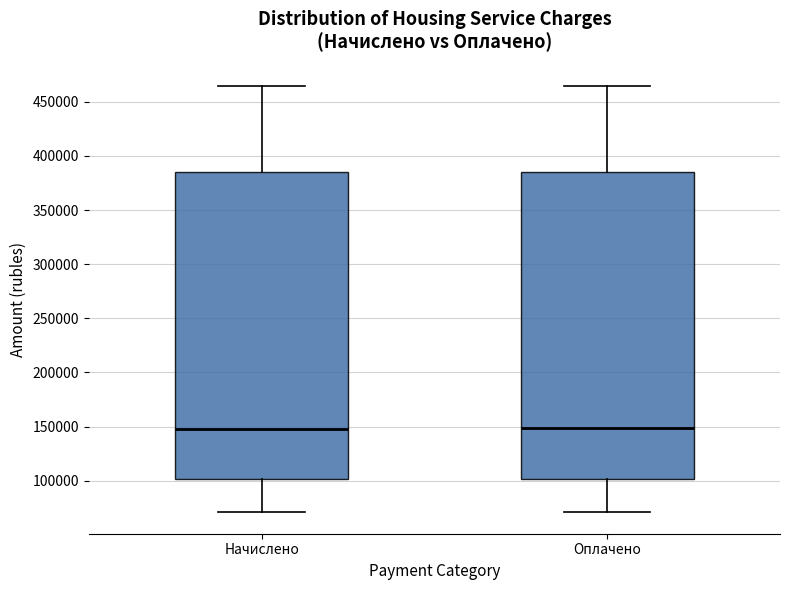

Where is the lower edge of the box for Оплачено on the y-axis? The values are not printed on the chart, so give them approximately, as read against the axis.

100000